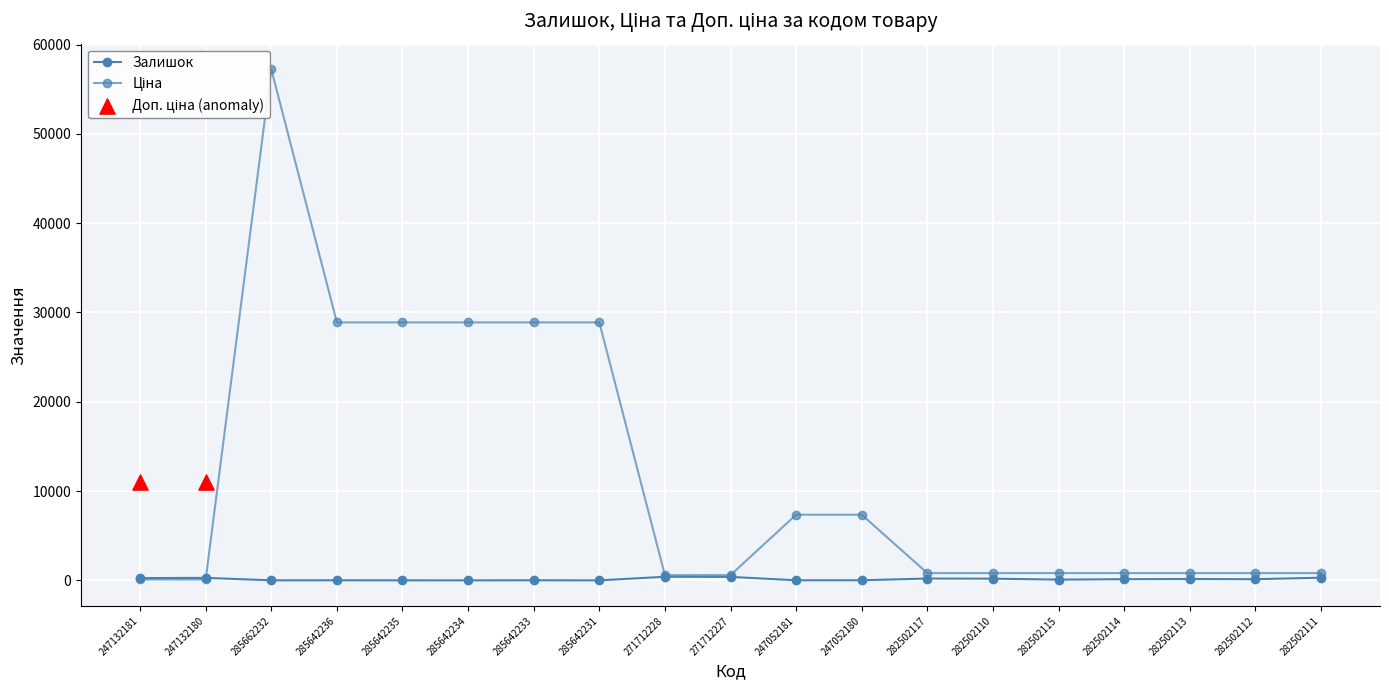

Which series reaches the minimum Y coordinate?

Залишок